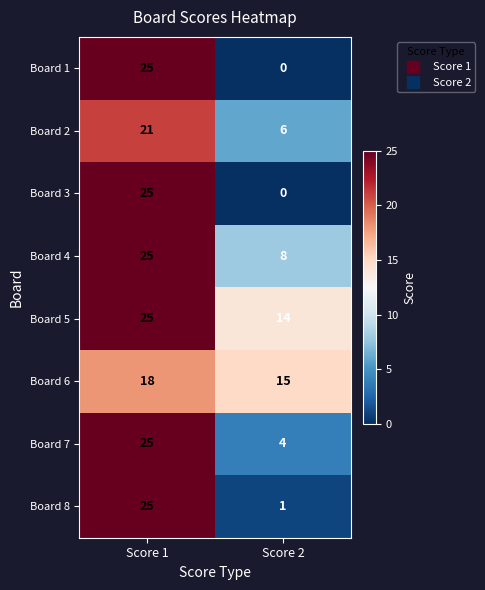

Which category has the lowest value in the Board 7 series?

Score 2